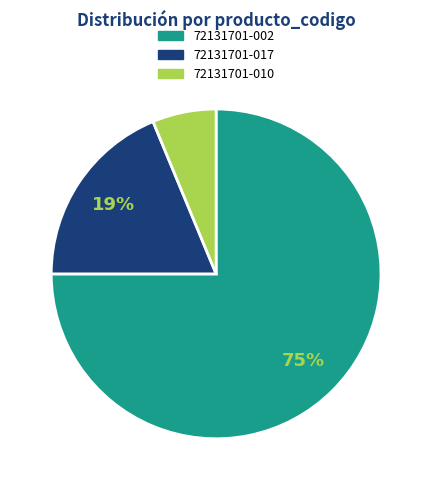

Which has a higher value, 72131701-002 or 72131701-017?

72131701-002